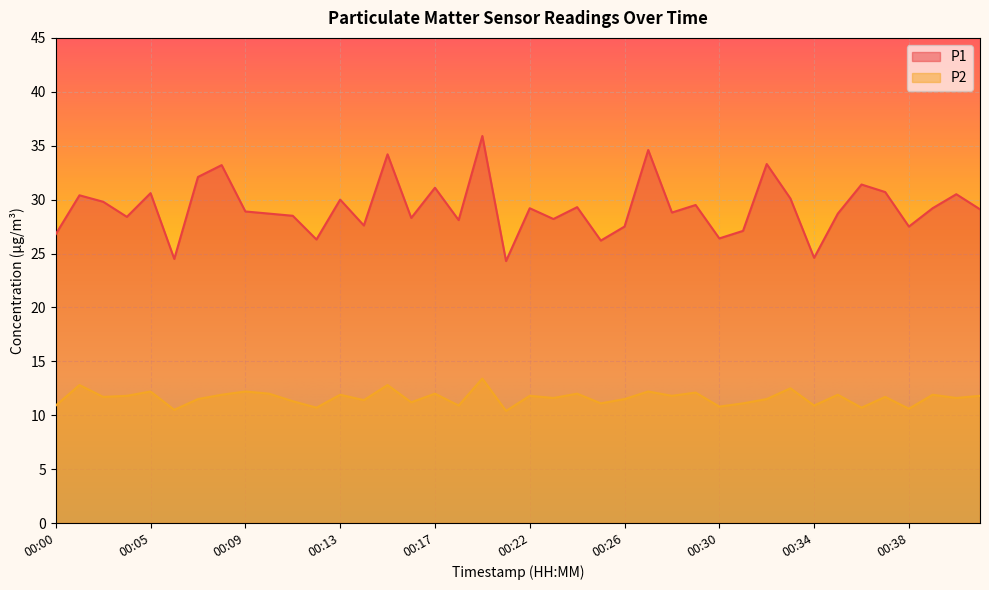

What is the value of the P2 point at the 10th from the left?

12.0